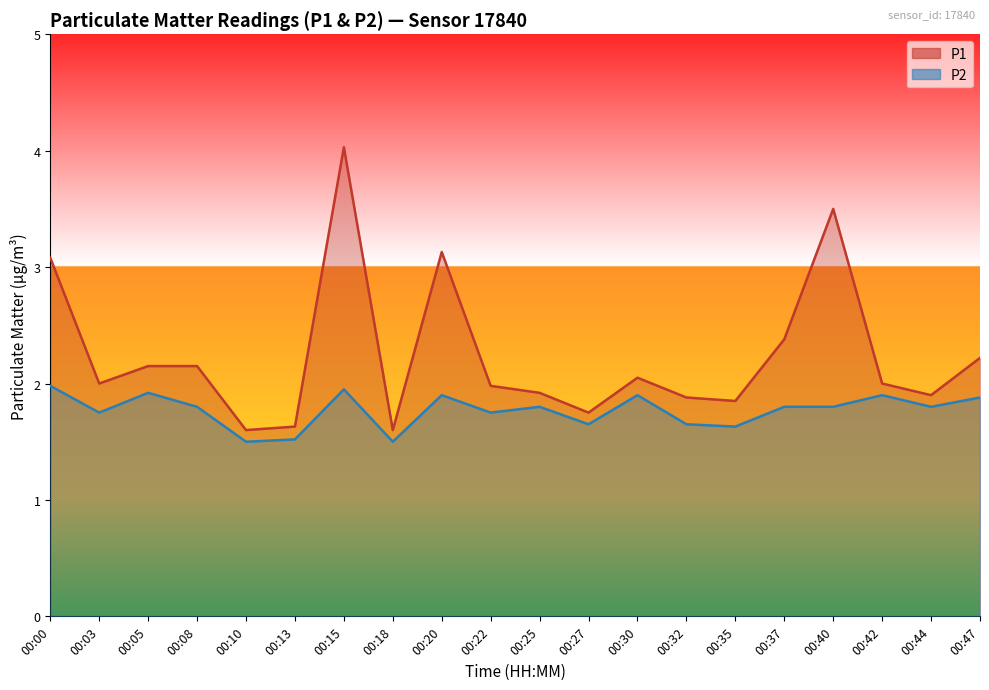

Which label corresponds to the smallest value in the chart?

00:10